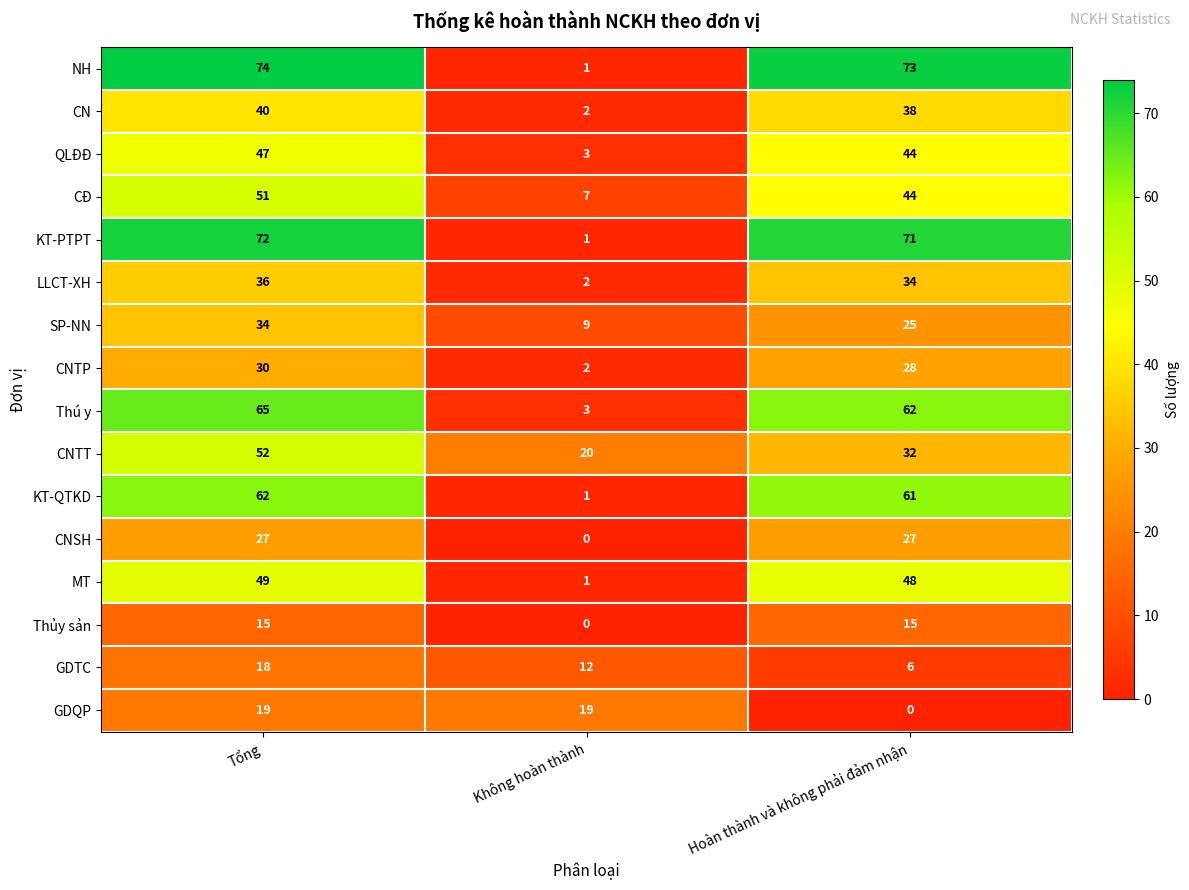

How many values in the CN series are below 38?

1